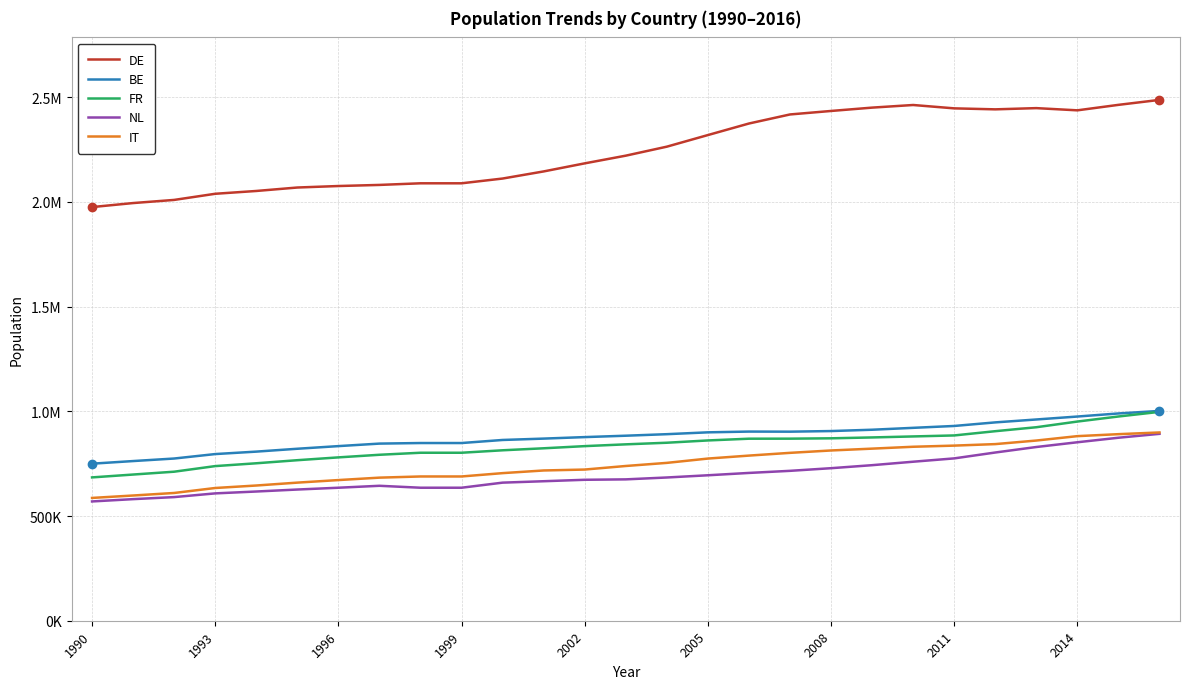

Reading right to left, transcribe all the data shown in this chart.

DE: 2486920	2463270	2437119	2447668	2441820	2446543	2462587	2450065	2434109	2417430	2374163	2319024	2263614	2220648	2183915	2145392	2111421	2088700	2088700	2080949	2075702	2068576	2052076	2038674	2009361	1994349	1975205
BE: 1001817	989705	975024	960944	947063	930005	921049	911994	905686	902753	903212	899567	890762	883462	876841	869662	863128	848498	848498	845782	833789	821177	807483	795804	774528	762423	749870
FR: 997322	975184	951061	923935	905009	884730	879985	875190	871048	869360	869166	860854	849903	842237	833716	823394	813858	802121	802121	792441	779972	766517	751827	738347	711619	698046	684399
NL: 892412	873784	852179	829508	803233	775160	759271	742741	728335	715737	705724	694543	683971	675008	673002	666125	659362	635084	635084	644339	635069	626479	617007	608068	590347	580597	569597
IT: 898970	890828	881409	860374	843360	836174	830705	821720	812958	801609	788504	774329	753745	738871	721866	717473	704778	688829	688829	683237	671638	659436	645659	633802	610030	597922	586374